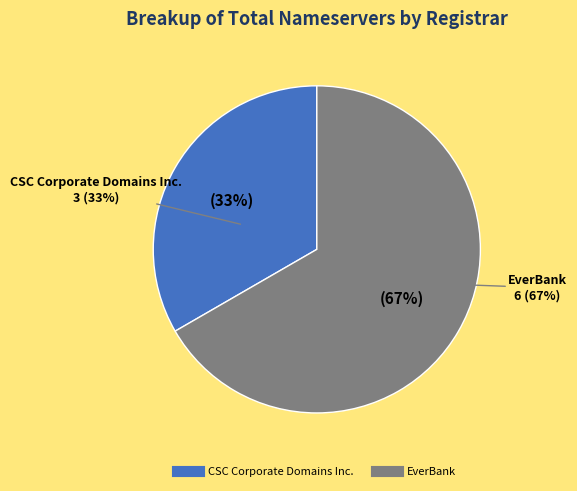

Is it true that EverBank is 60% of the pie?

False